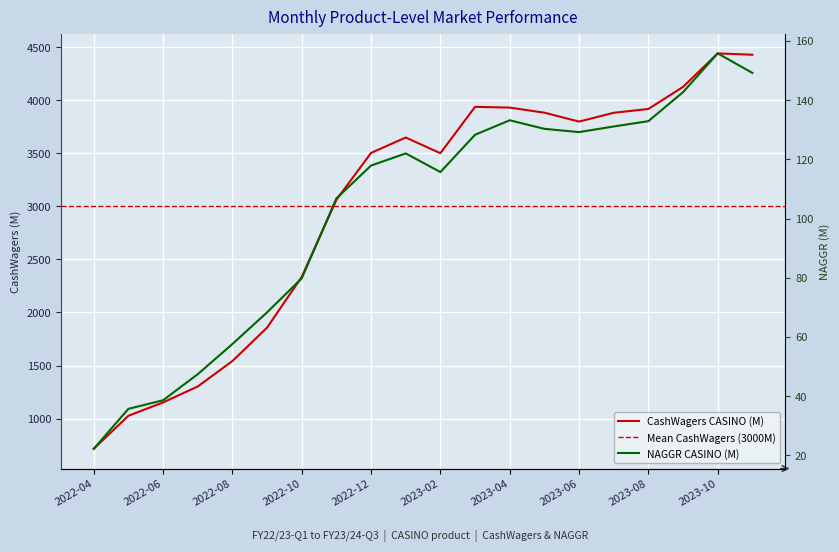

What position from the left is 2023-02?

11